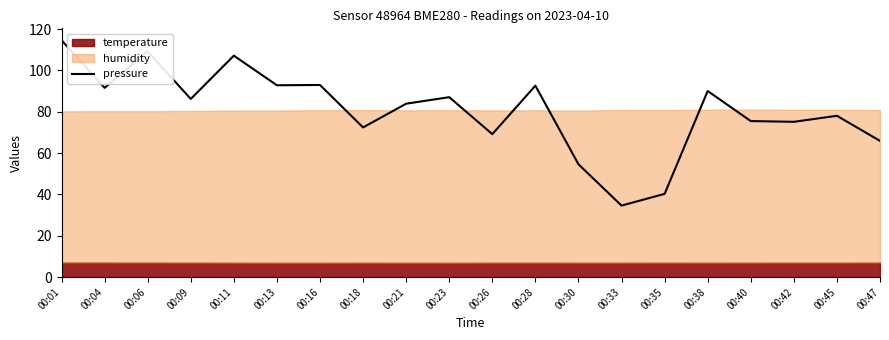

What is the difference between the second highest and second lowest values?

68.9